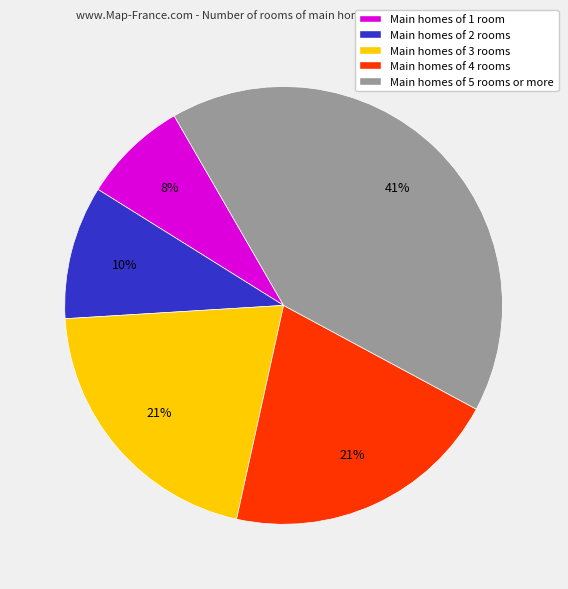

Is it true that Main homes of 4 rooms is 15% of the pie?

False